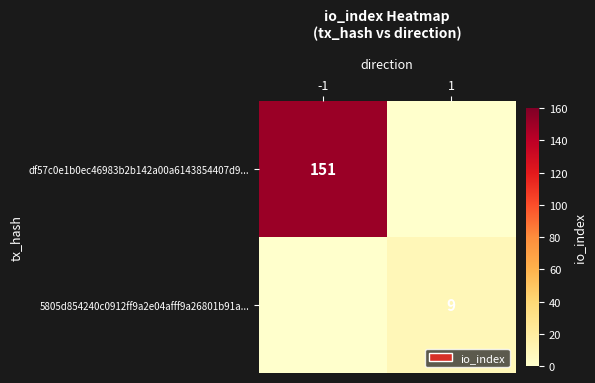

Is the value of 5805d854240c0912ff9a2e04afff9a26801b91a... at 1 greater than the value of df57c0e1b0ec46983b2b142a00a6143854407d9... at -1?

No